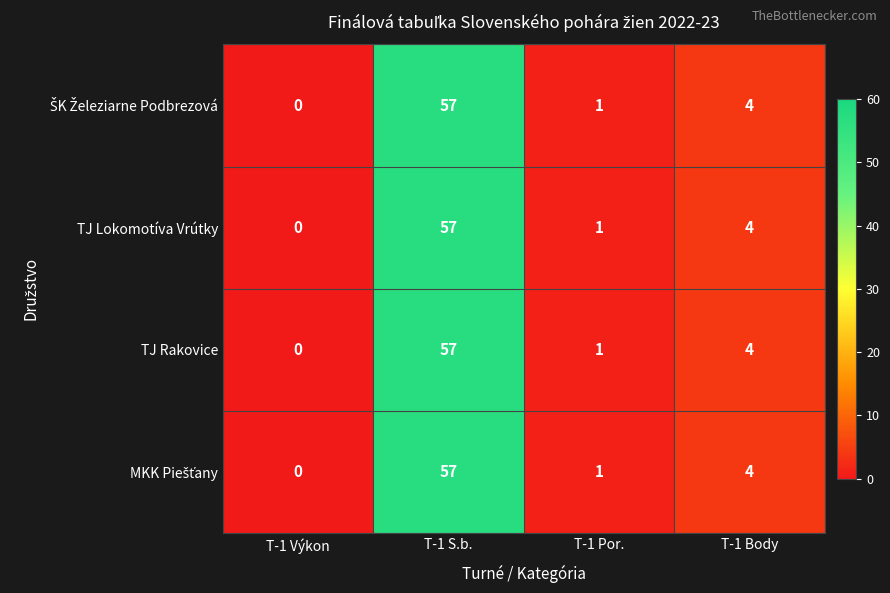

Which category has the lowest value across all series?

T-1 Výkon